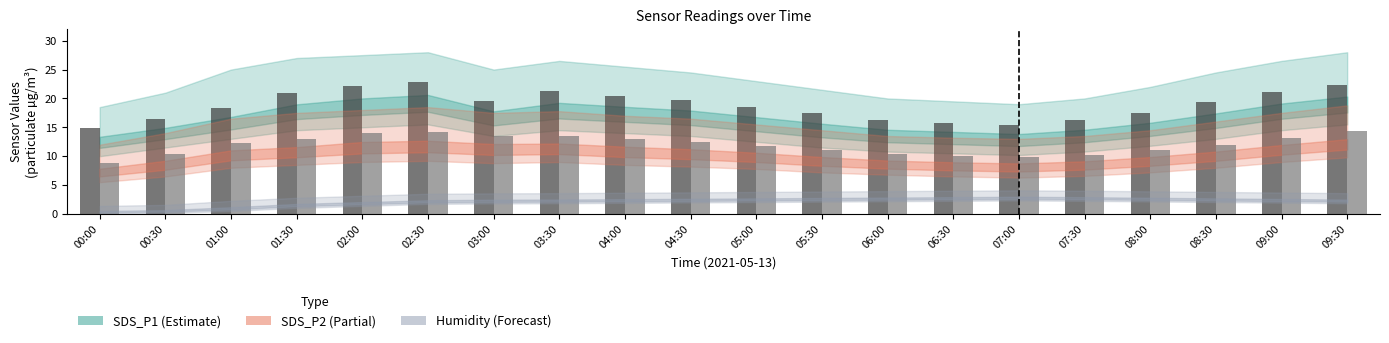

What is the smallest value displayed?

8.8